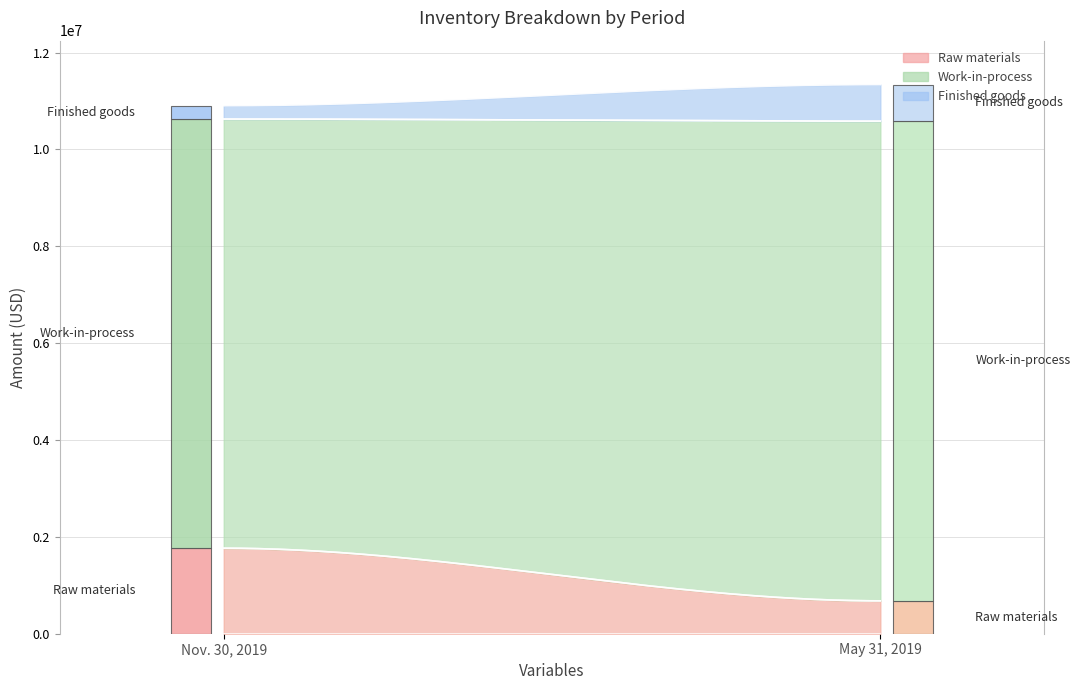

The May 31, 2019 series shows 986642 at Raw materials. True or false?

False